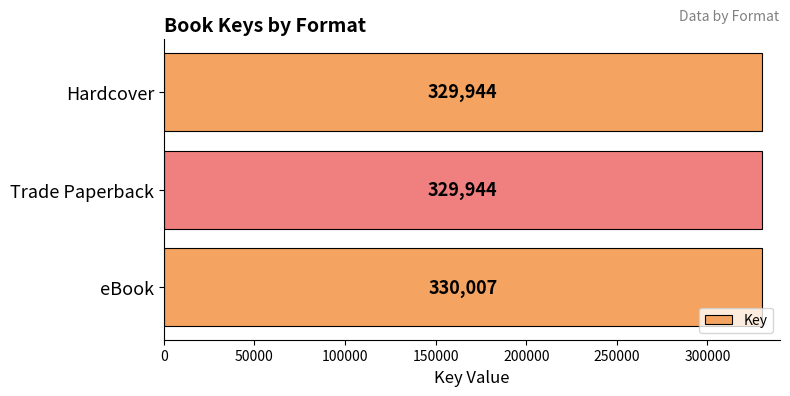

Approximately how many times larger is the value at eBook compared to Trade Paperback?

1.0